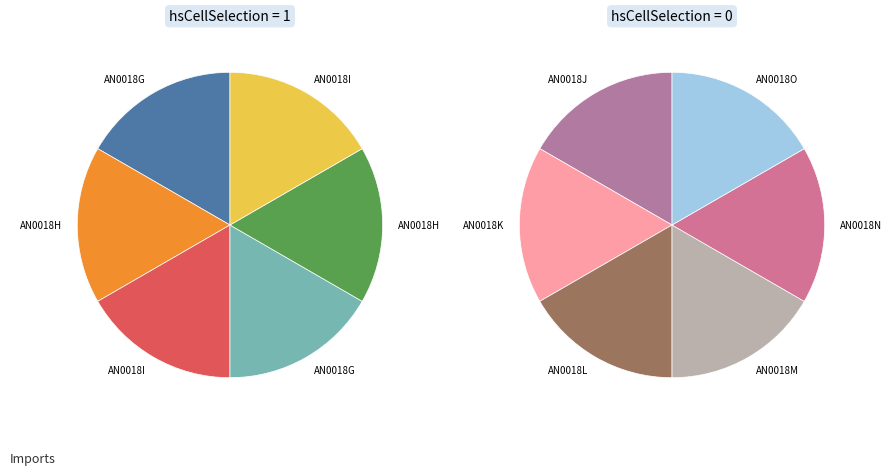

Does AN0018I account for over 50% of the chart?

No